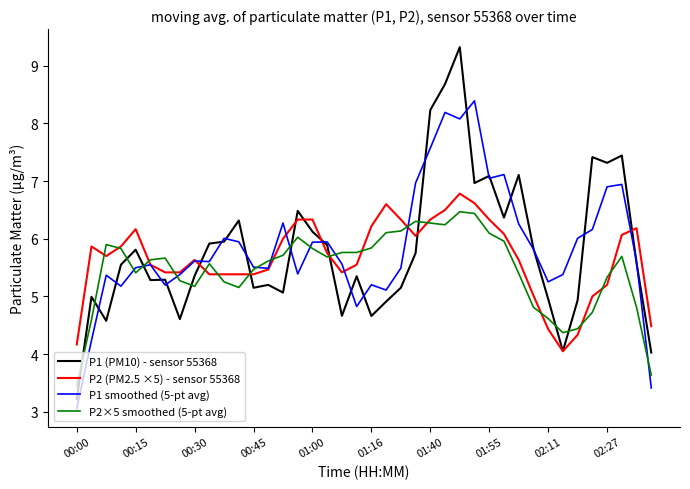

Which series has the widest spread of values?

P1 (PM10) - sensor 55368